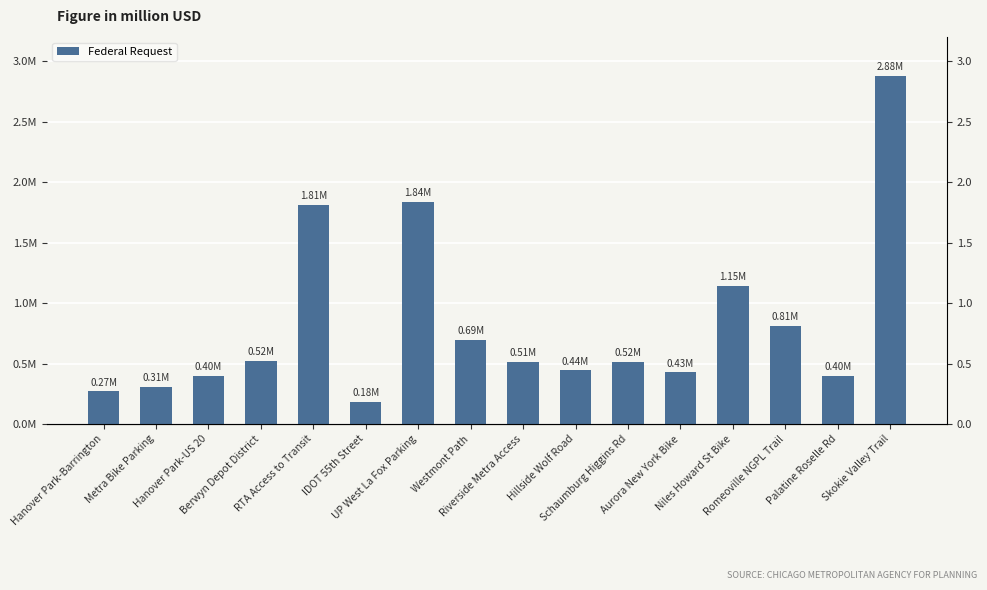

At which category does the chart reach its minimum across all series?

IDOT 55th Street